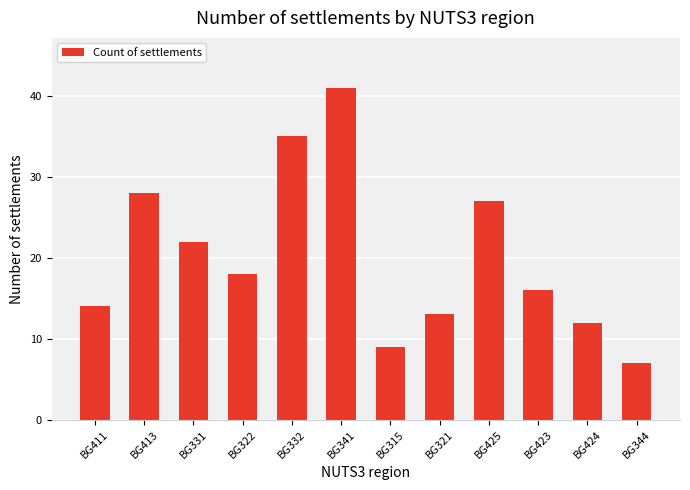

Which has a higher value, BG413 or BG341?

BG341